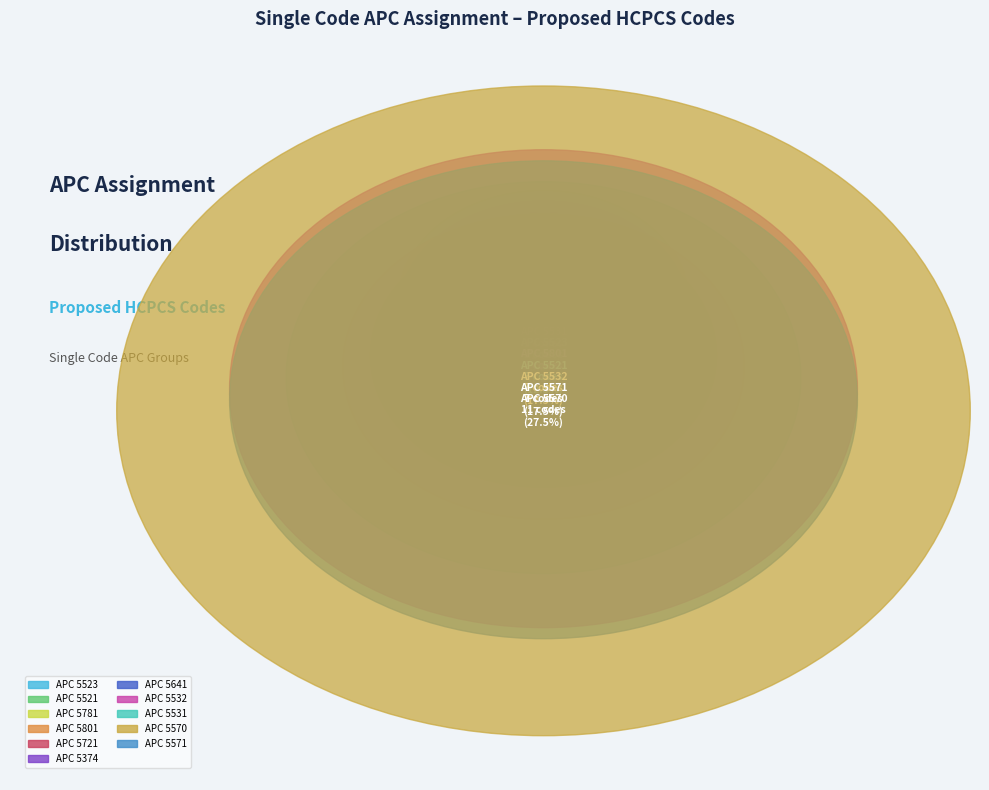

Approximately how many times larger is the value at Q3 compared to Q3?

1.0